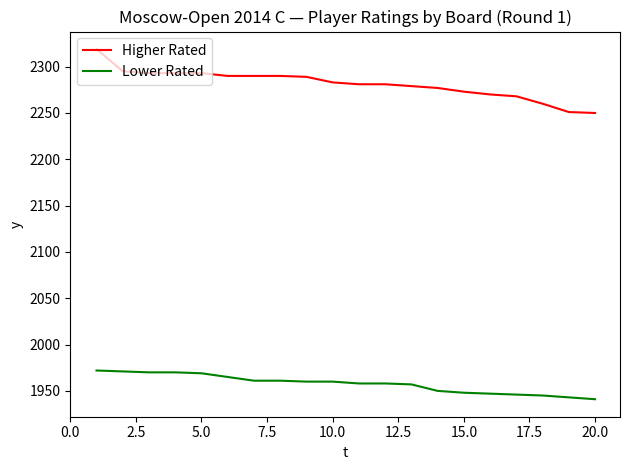

Does the chart have visible grid lines?

No